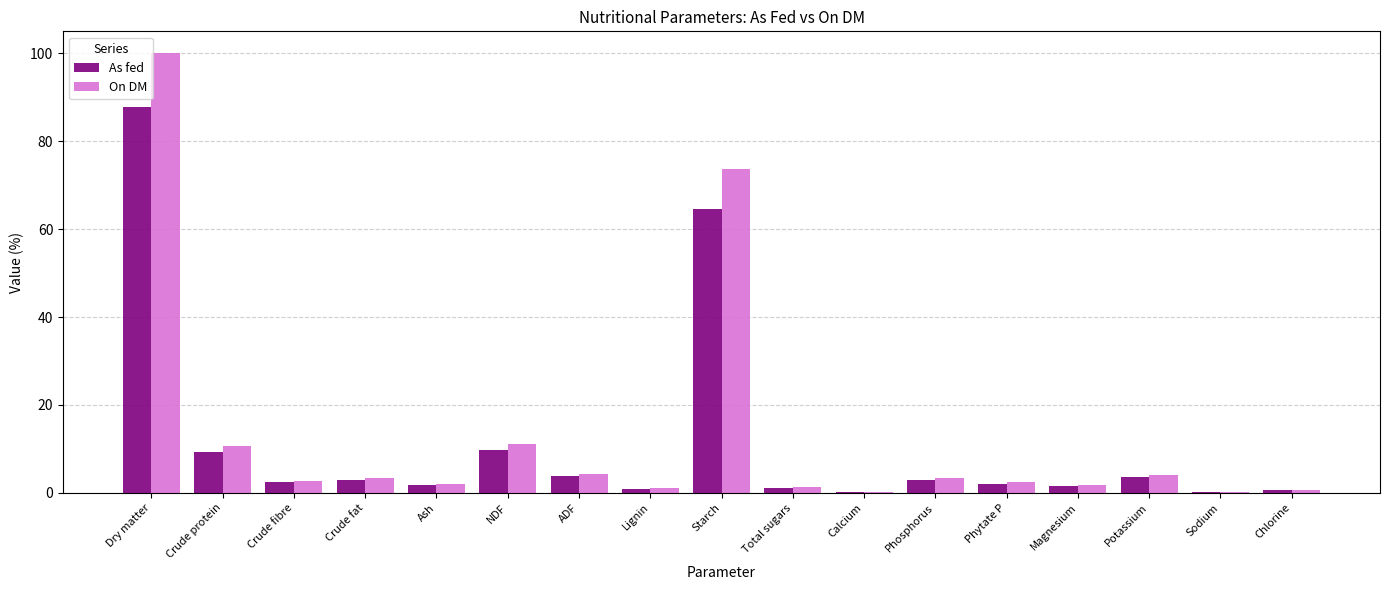

Which series has the largest total across all categories?

On DM